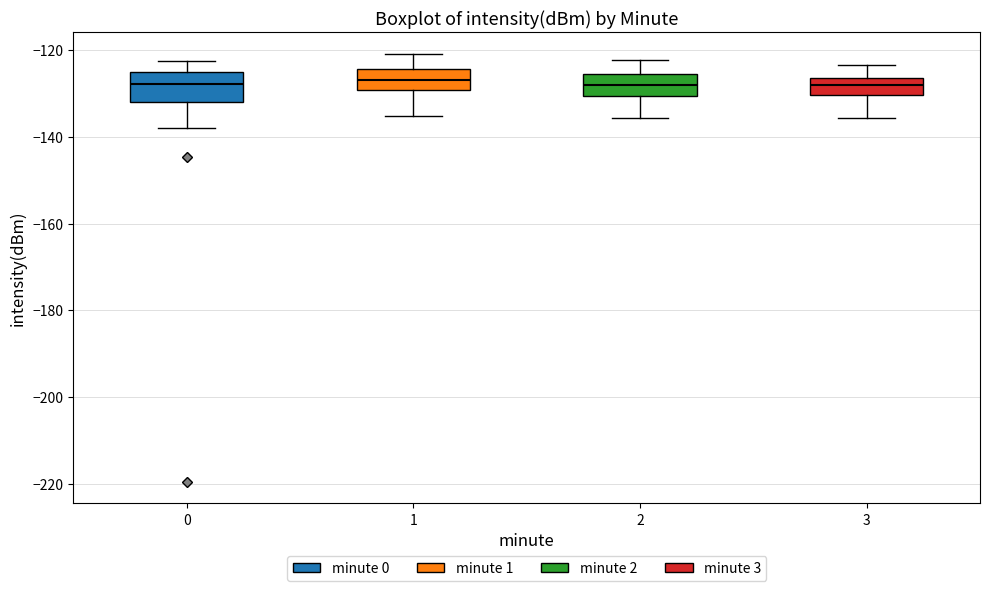

Where is the upper edge of the box at x = 2 on the y-axis? The values are not printed on the chart, so give them approximately, as read against the axis.

-126